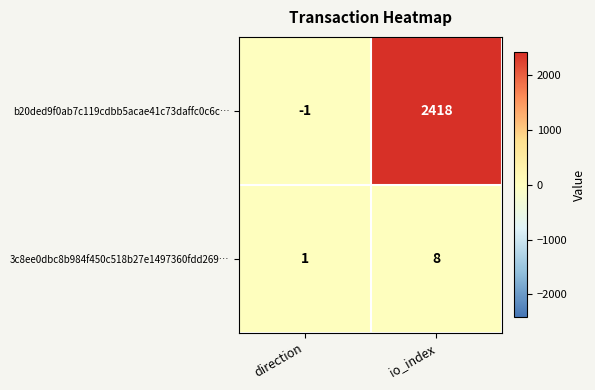

Reading right to left, what are all the values shown in this chart?

b20ded9f0ab7c119cdbb5acae41c73daffc0c6c…: 2418	-1
3c8ee0dbc8b984f450c518b27e1497360fdd269…: 8	1